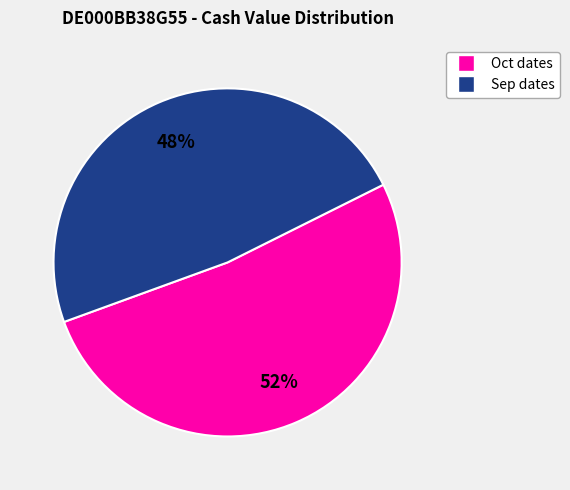

To the nearest percent, what is the average slice percentage?

50%